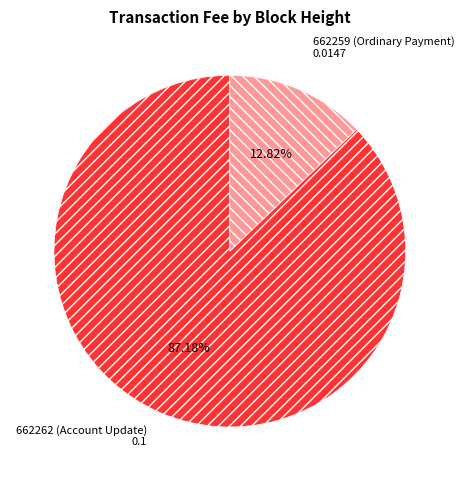

Which has a higher value, 662259 (Ordinary Payment) or 662262 (Account Update)?

662262 (Account Update)